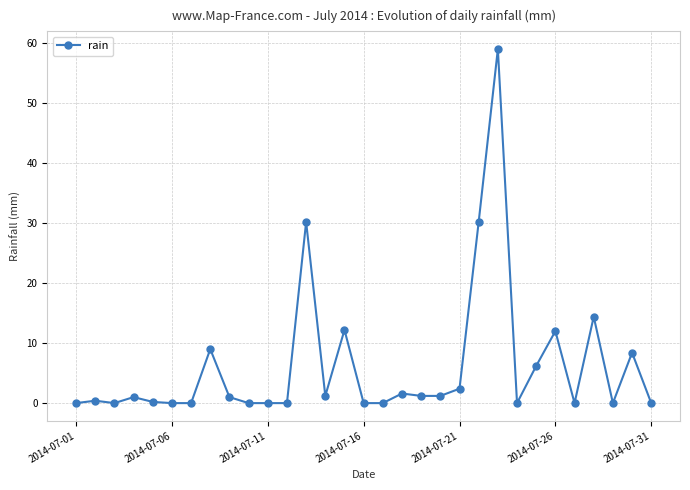

What is the greatest value displayed?

59.0